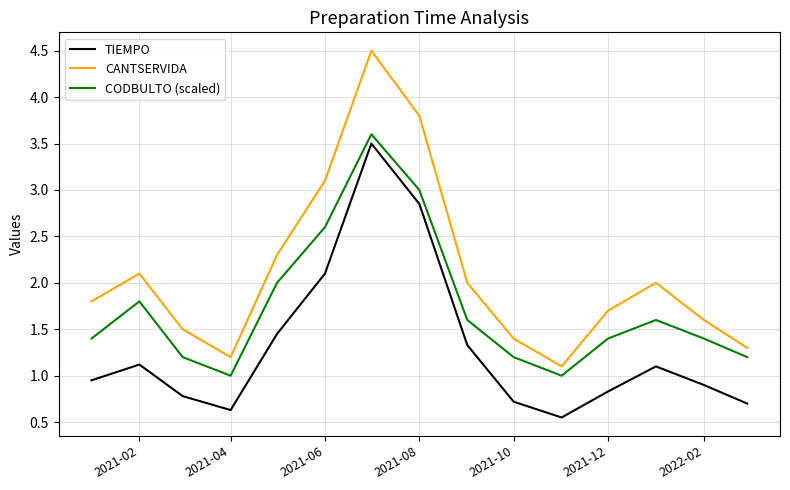

How many series are shown in this chart?

3